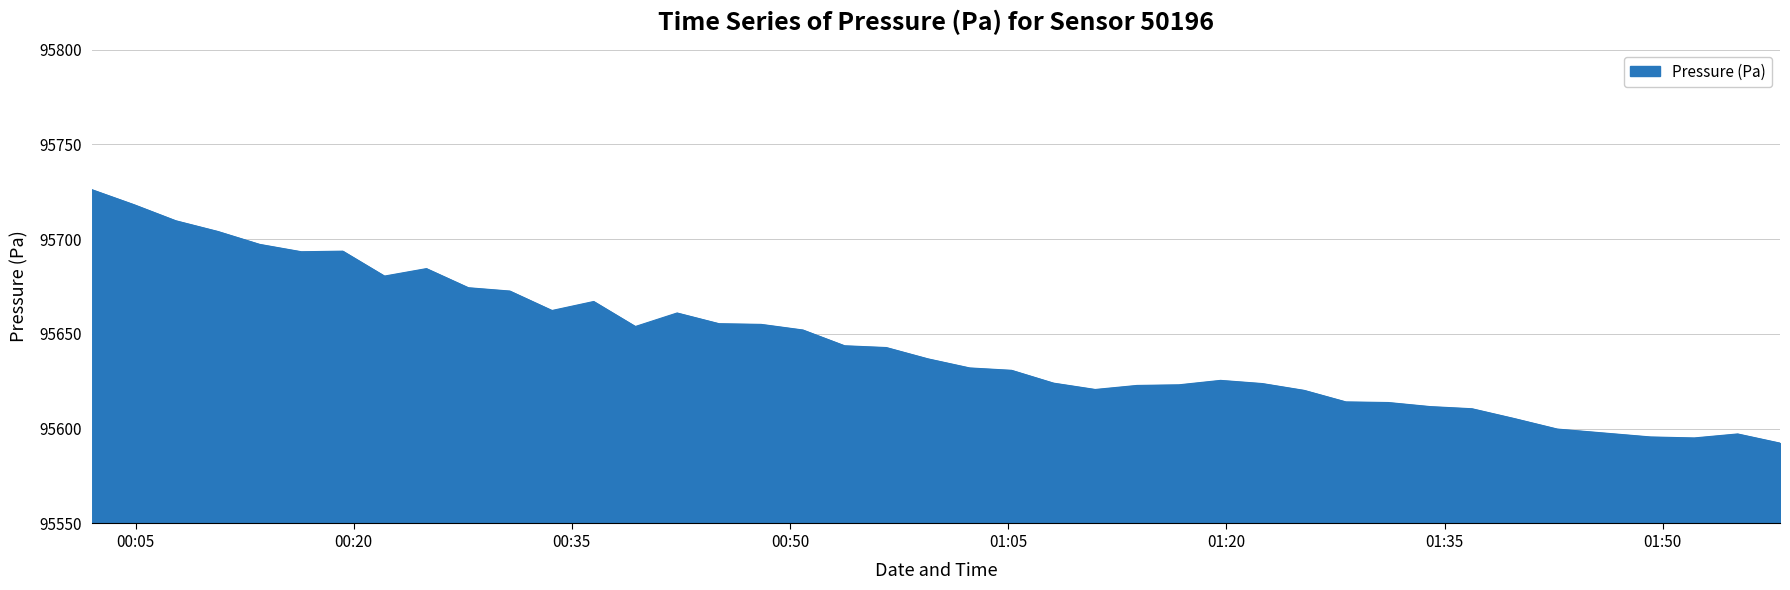

What is the minimum value shown in the chart?

95592.4